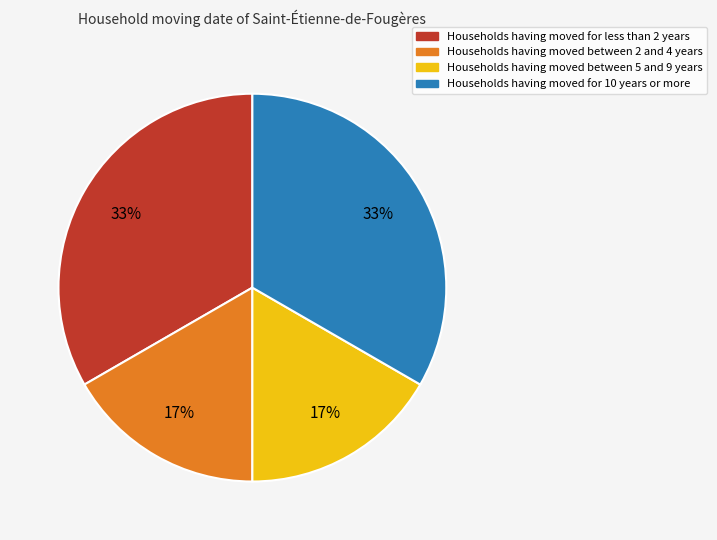

To the nearest percent, what is the average slice percentage?

25%